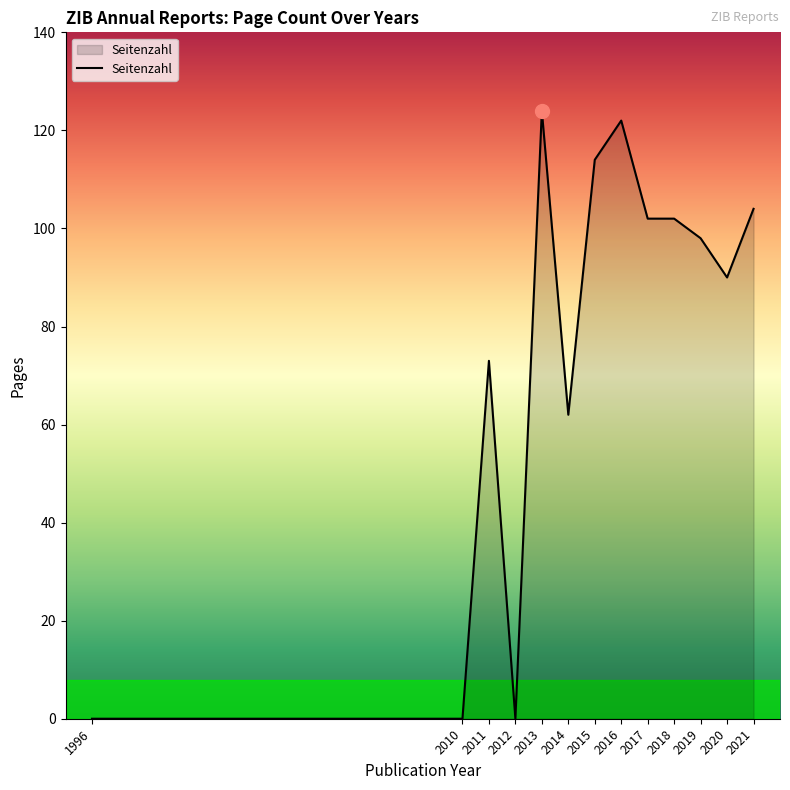

What value does the data have at 2018, to the nearest 50?

100